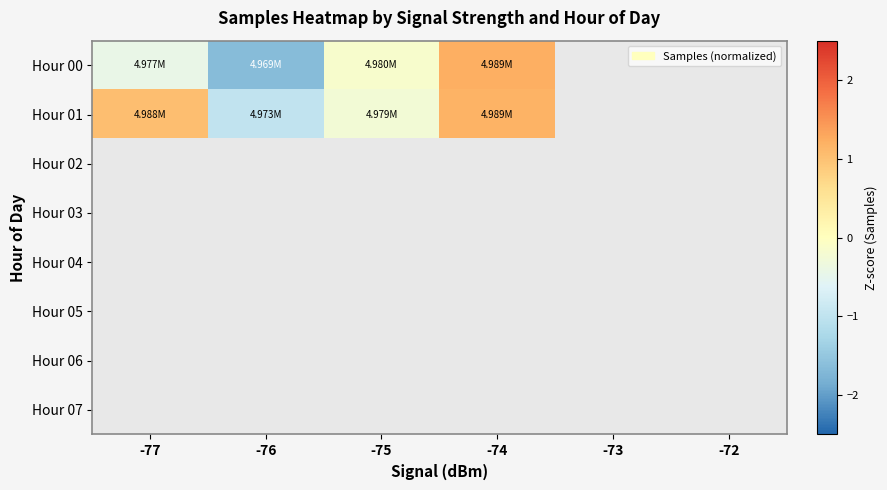

Which has a higher value, -74 or -76?

-74